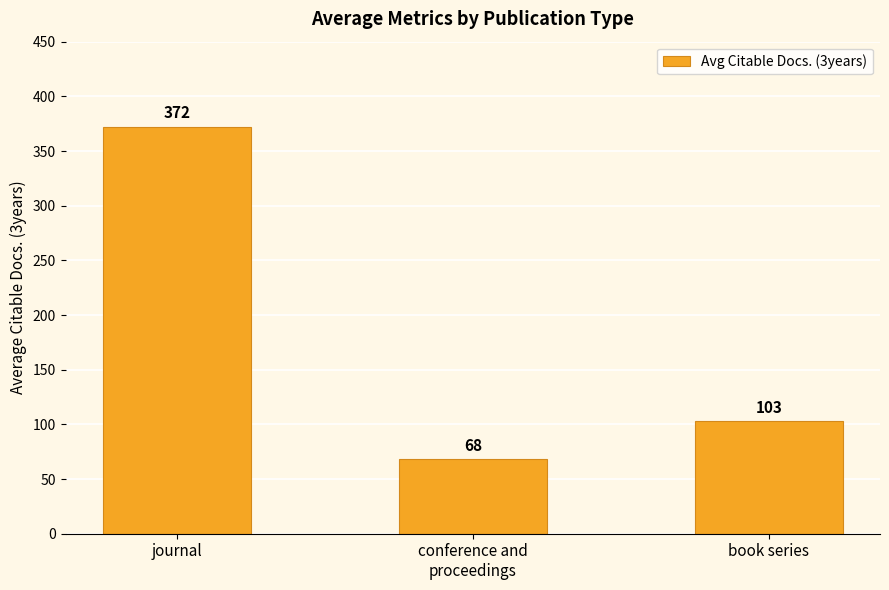

What is the value of the 2nd bar from the left?

68